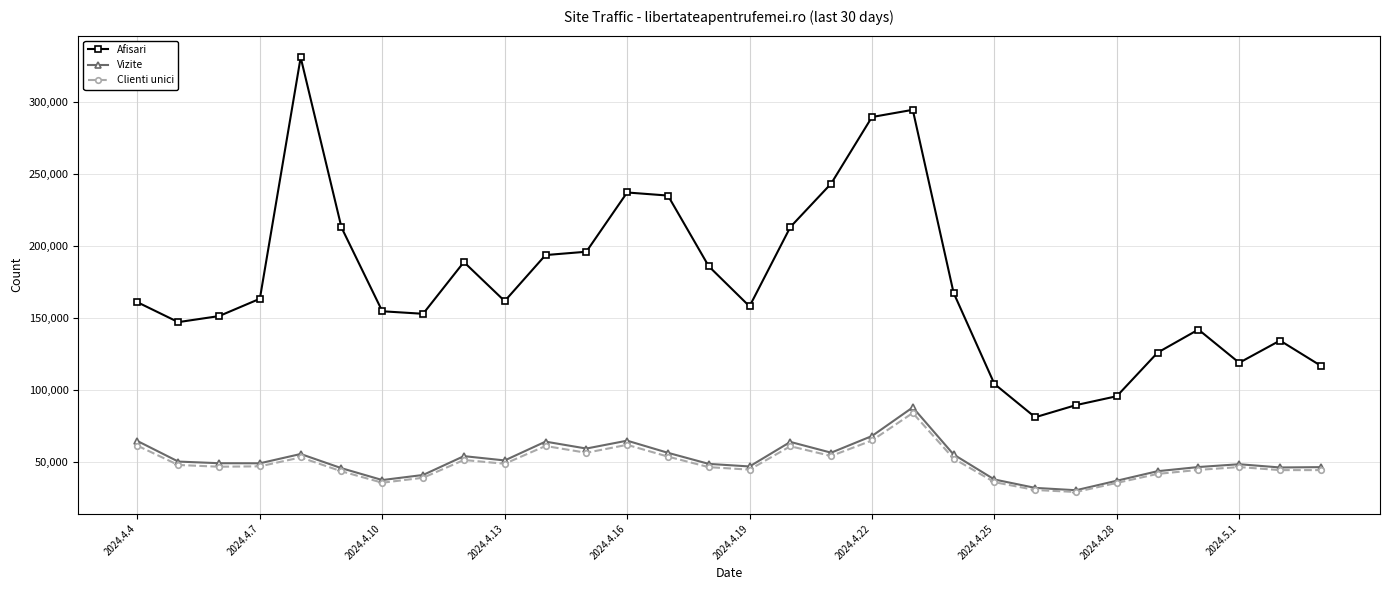

True or false: Clienti unici and Afisari intersect in this chart.

False